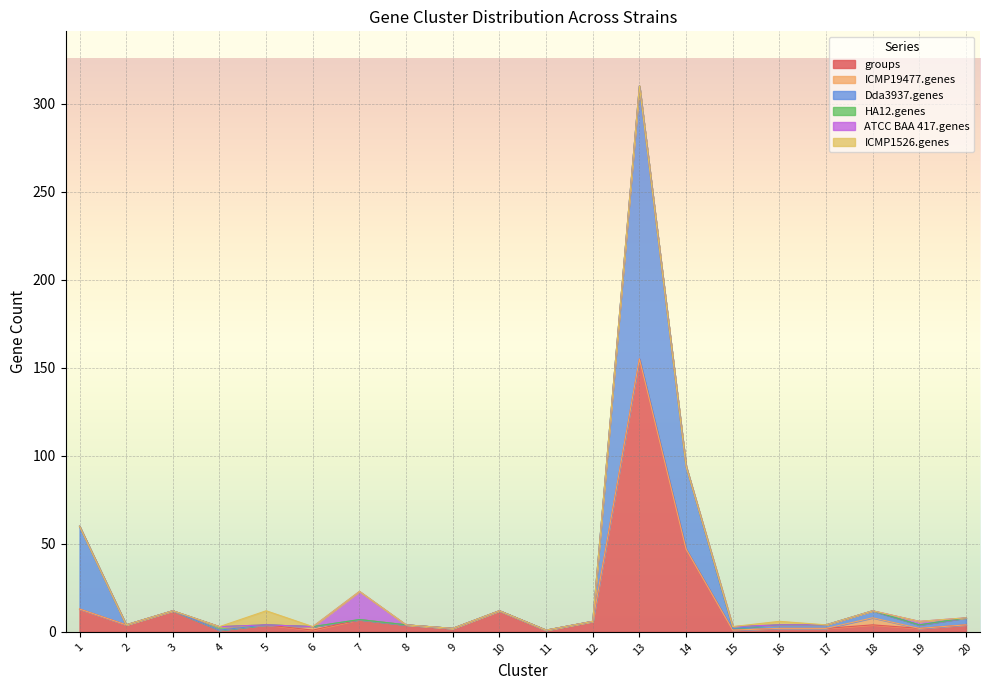

How many values in Dda3937.genes are above zero?

9